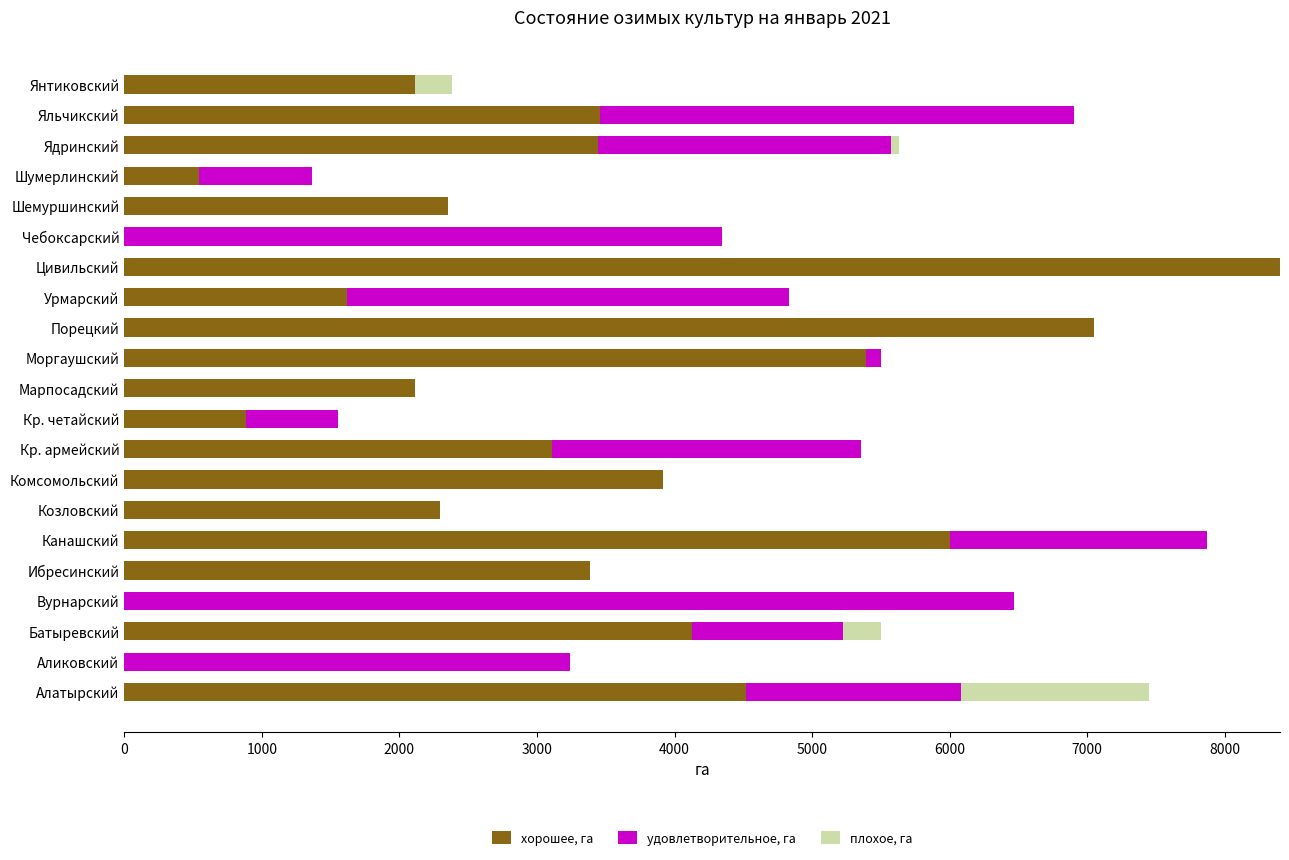

What is the highest value of the хорошее, га series?

8401